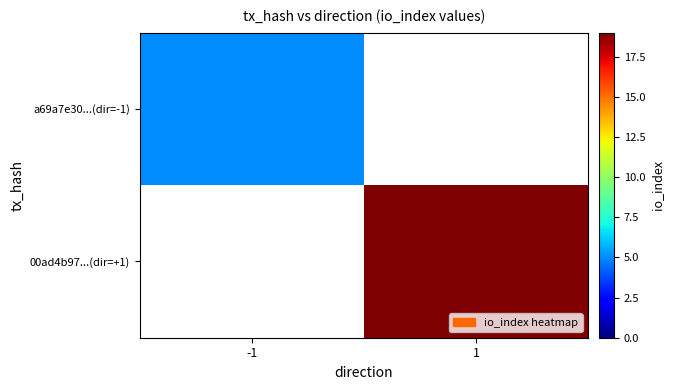

Rank the series at -1 from lowest to highest value.

a69a7e30...(dir=-1), 00ad4b97...(dir=+1)